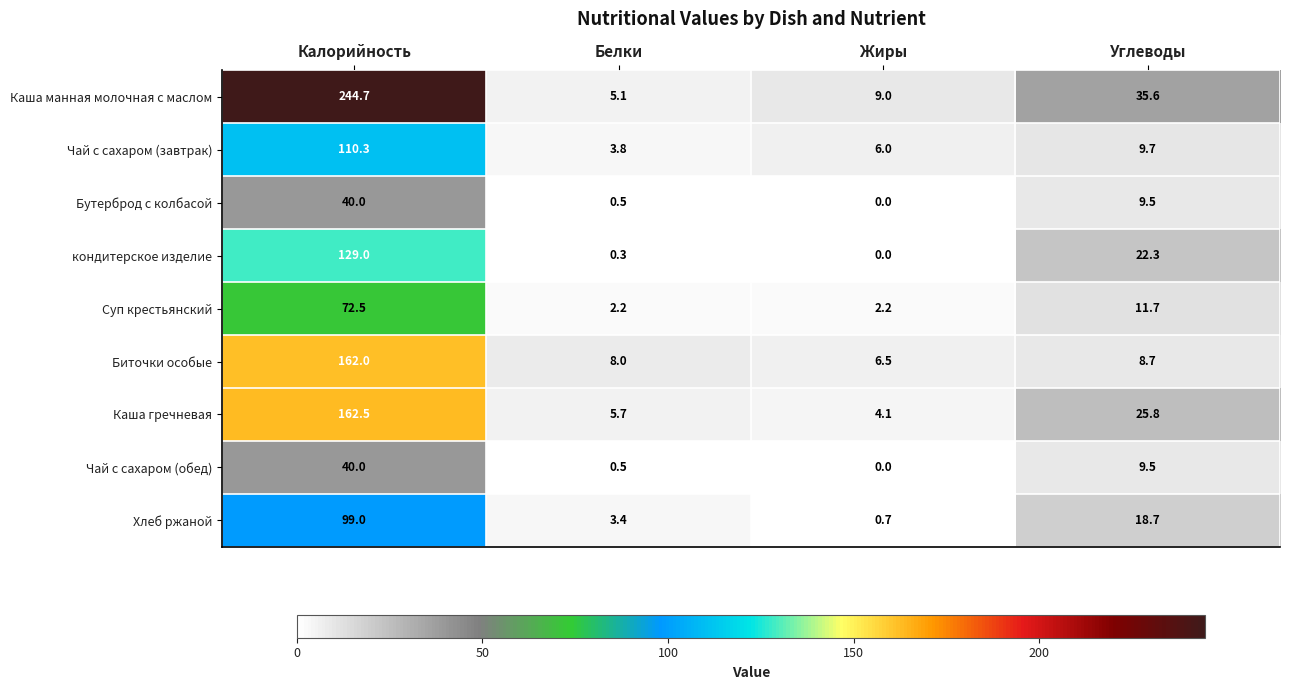

Which series has the widest spread of values?

Каша манная молочная с маслом